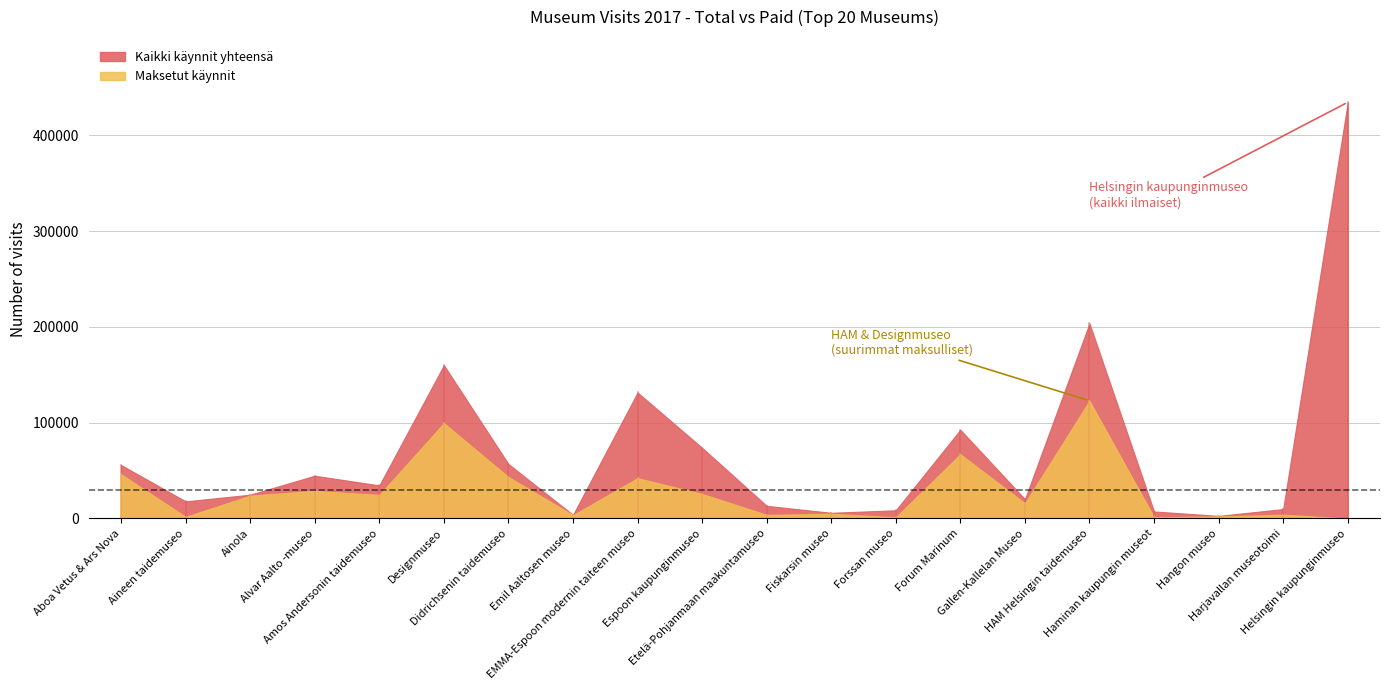

How many lines are shown in the chart?

2